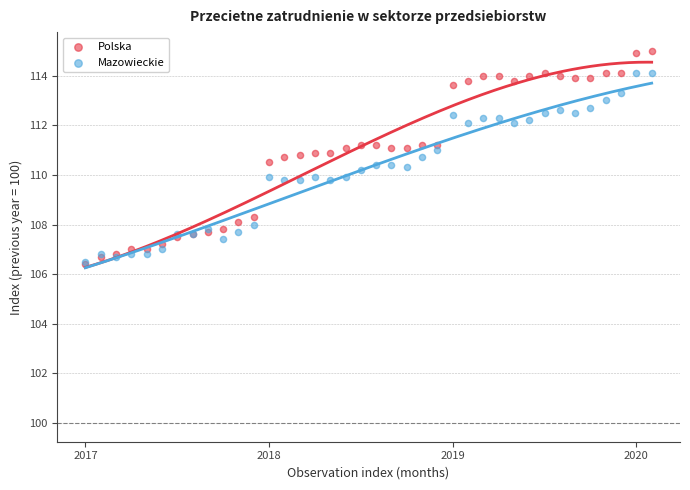

What are all the series names shown in the legend?

Polska, Mazowieckie